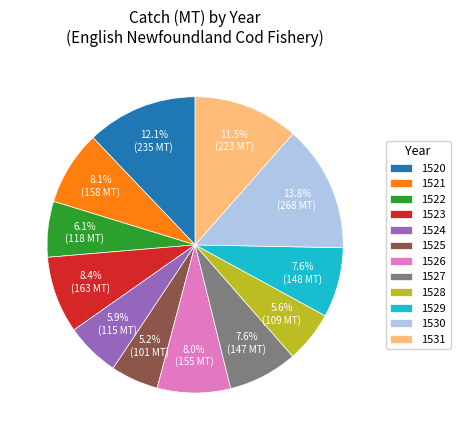

What percentage is the 1522 slice, to the nearest percent?

6%